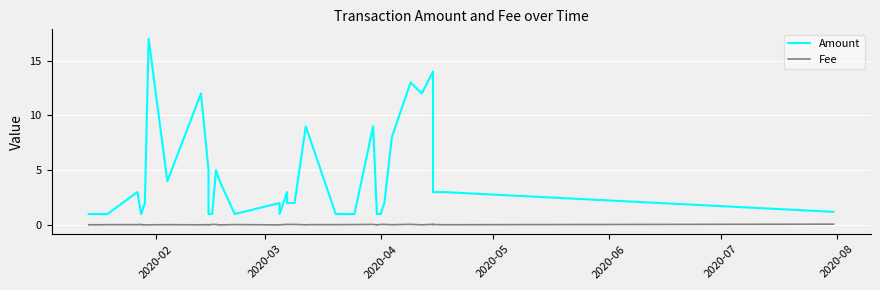

True or false: Amount and Fee cross at least once.

False